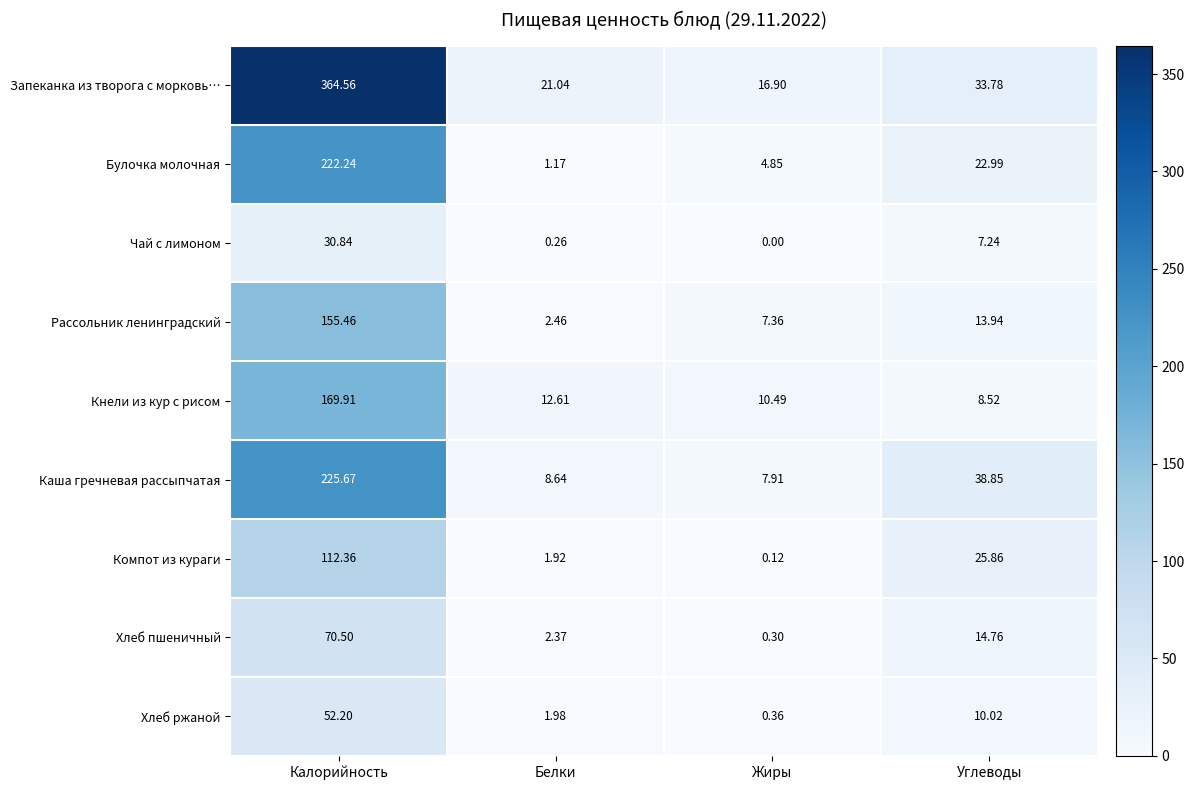

Which series changed the most between Белки and Жиры?

Рассольник ленинградский